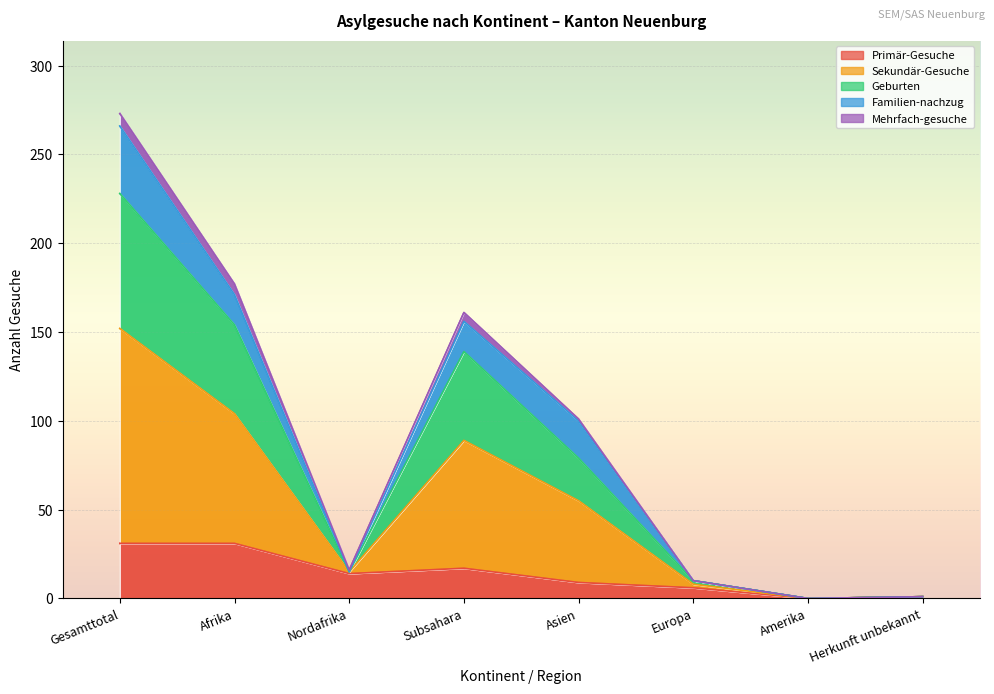

True or false: Primär-Gesuche has a value of 31 at Gesamttotal.

True